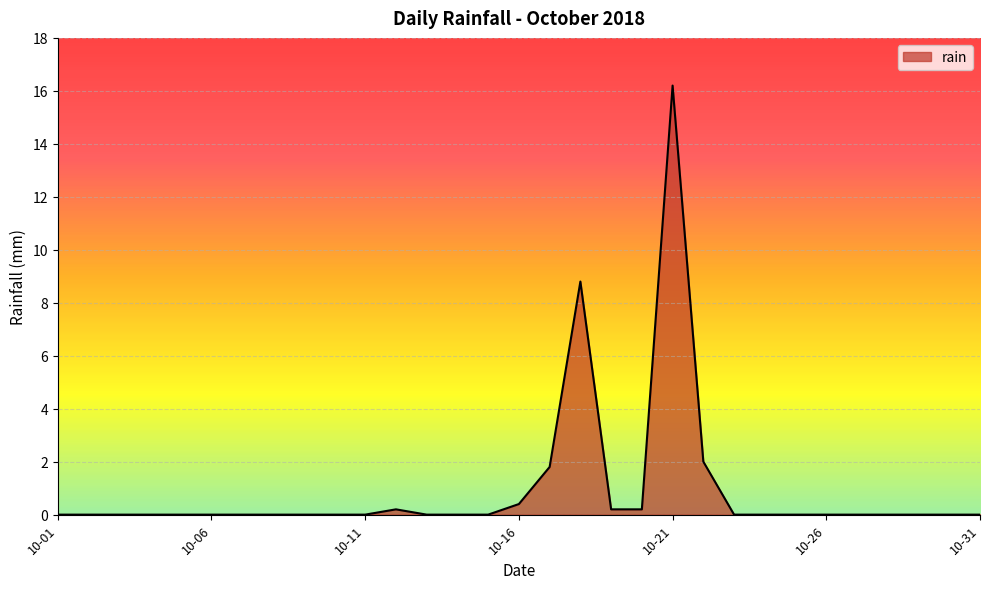

What is the greatest value displayed?

16.2